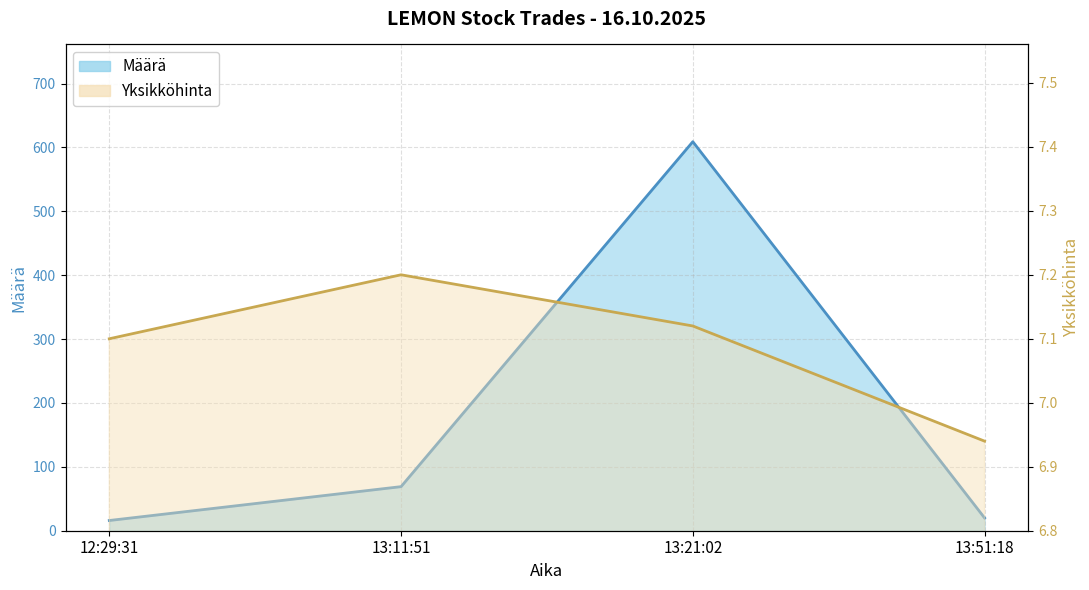

At 12:29:31, list the series in order from largest to smallest.

Määrä, Yksikköhinta